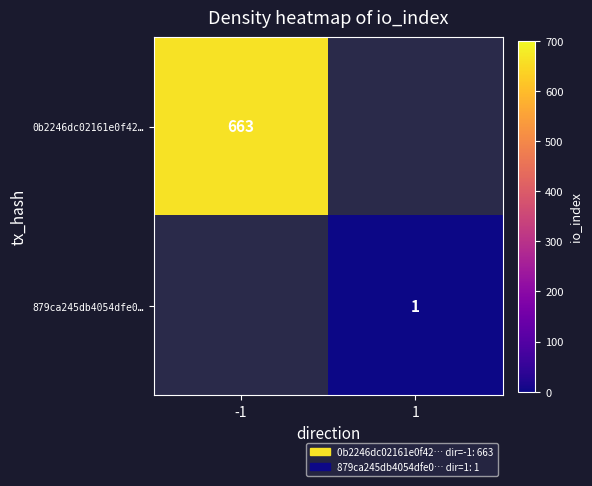

At which category does the chart reach its peak across all series?

-1